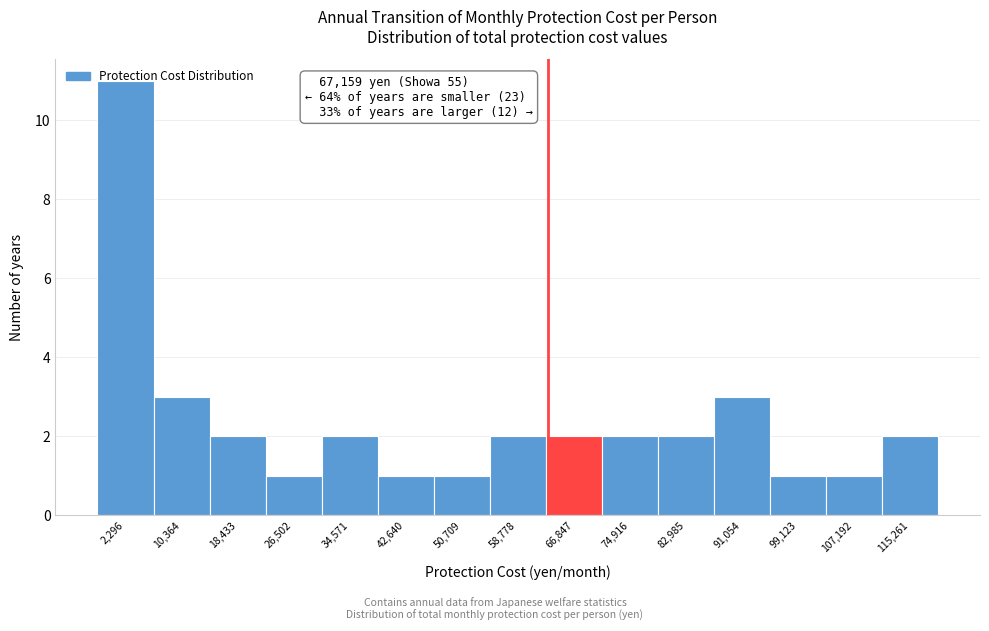

What is the value of the 10th bar from the left?

2